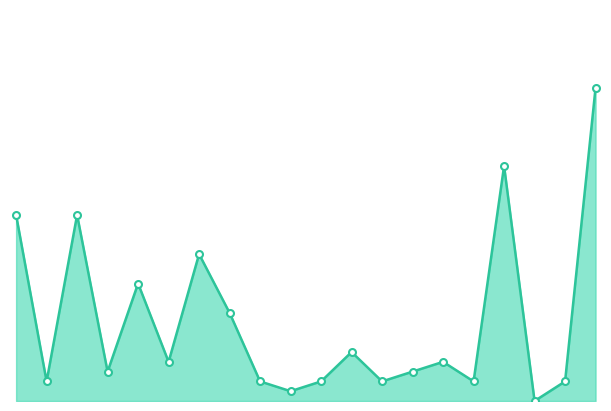

What is the average value?

8